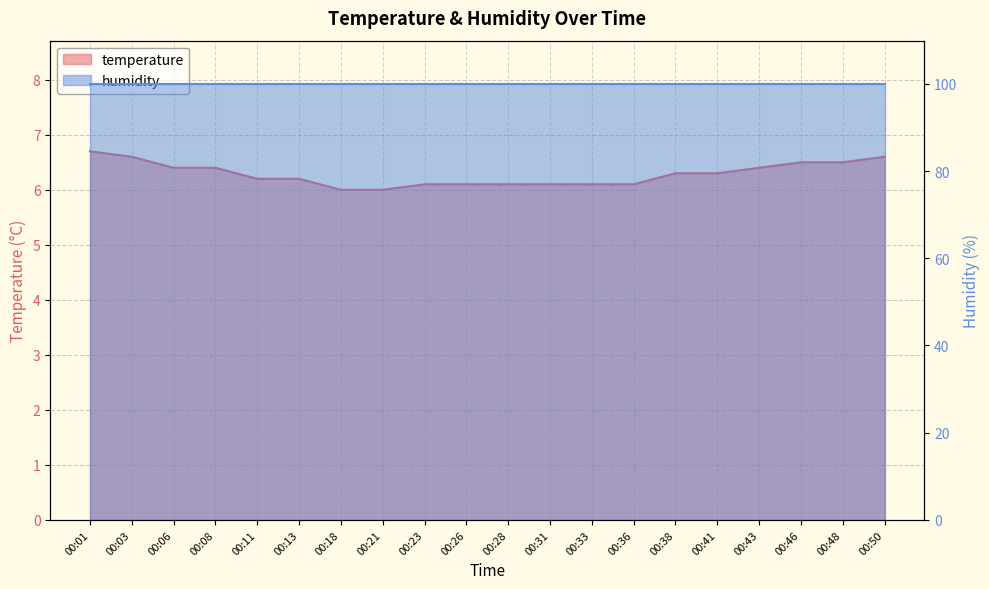

At which category does the chart reach its peak across all series?

00:01